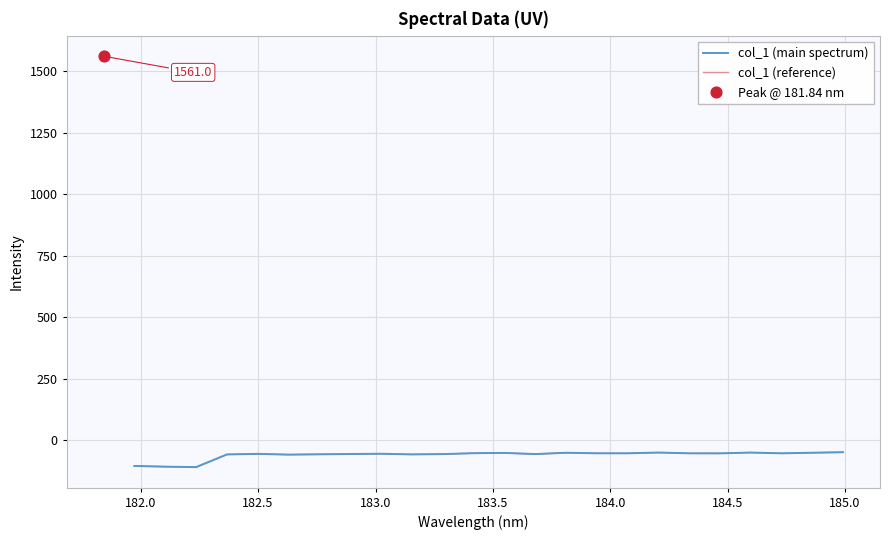

At how many categories does at least one series exceed -79?

21